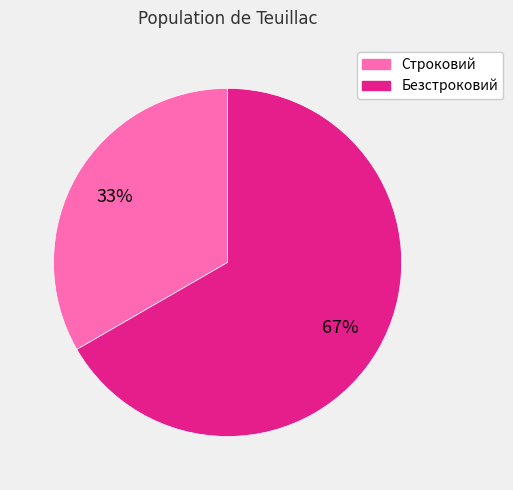

What percentage is the Безстроковий slice, to the nearest percent?

67%